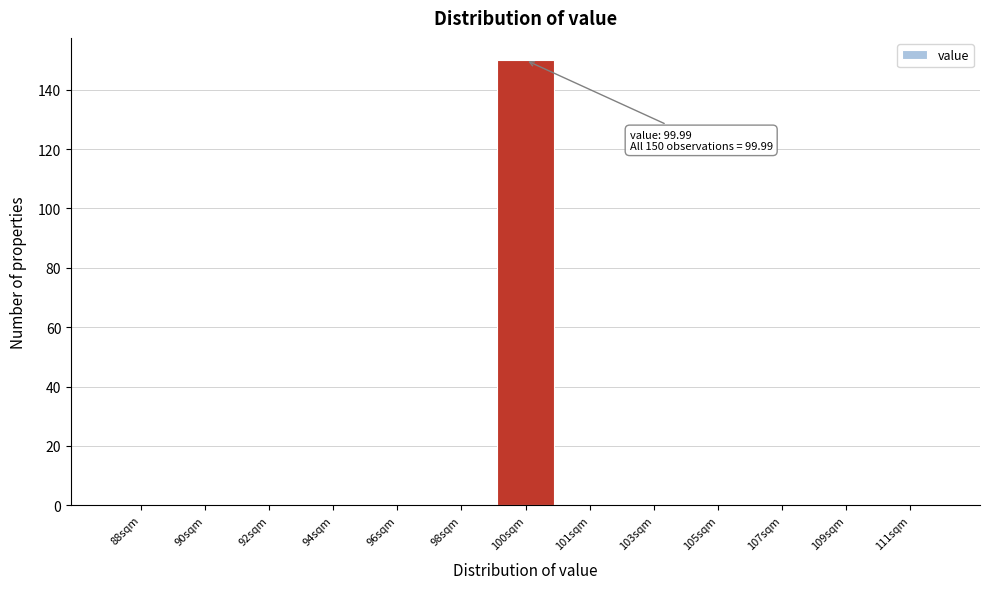

Reading left to right, transcribe all the data shown in this chart.

88sqm=0	90sqm=0	92sqm=0	94sqm=0	96sqm=0	98sqm=0	100sqm=150	101sqm=0	103sqm=0	105sqm=0	107sqm=0	109sqm=0	111sqm=0